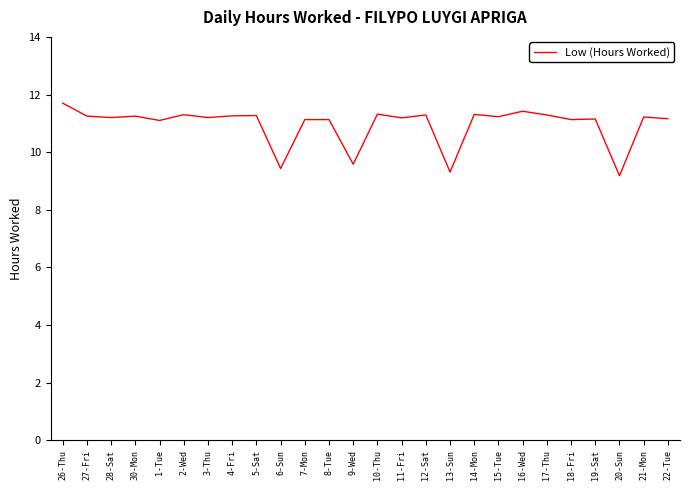

What is the smallest value displayed?

9.2